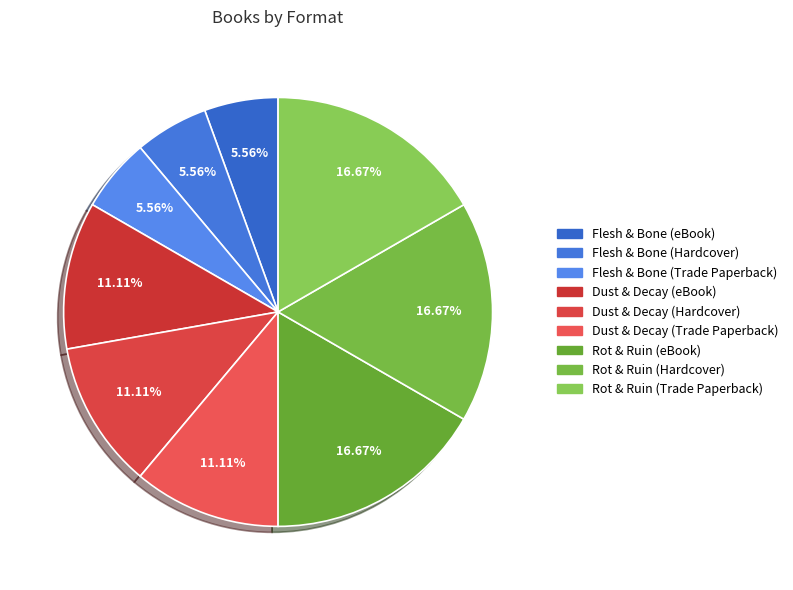

Is it true that Dust & Decay (Trade Paperback) is 11% of the pie?

True